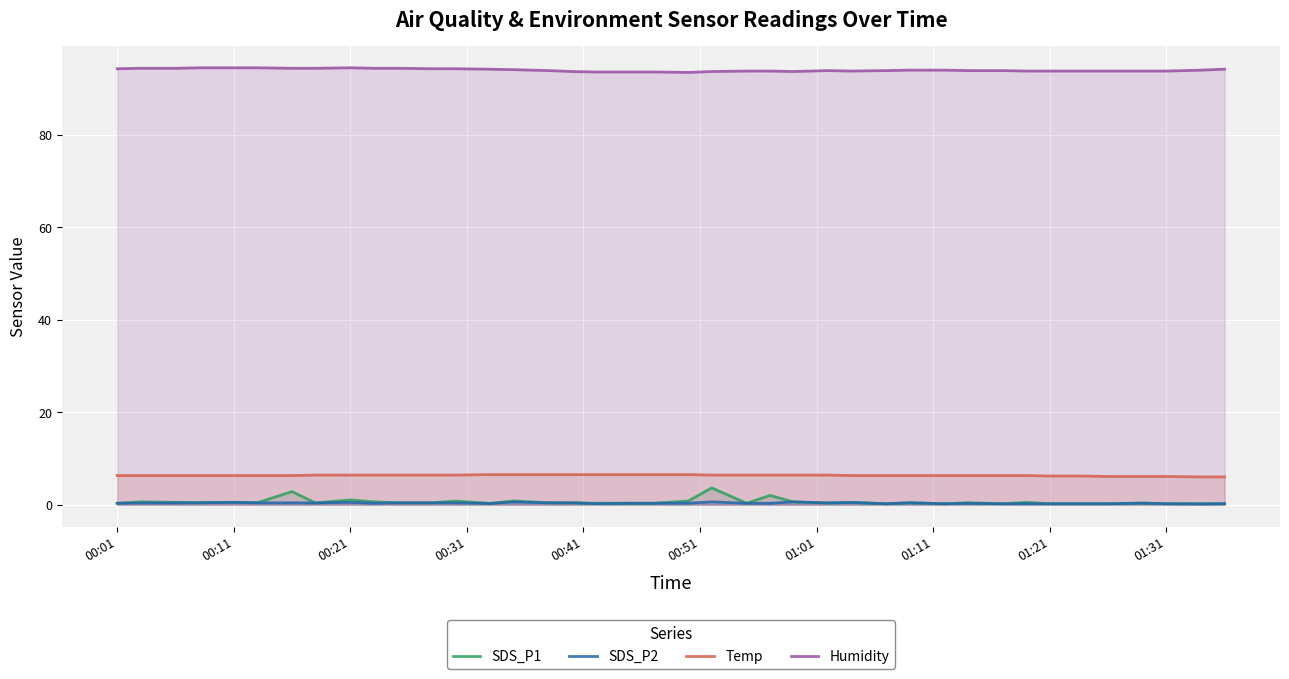

How many data points does each series have?

40